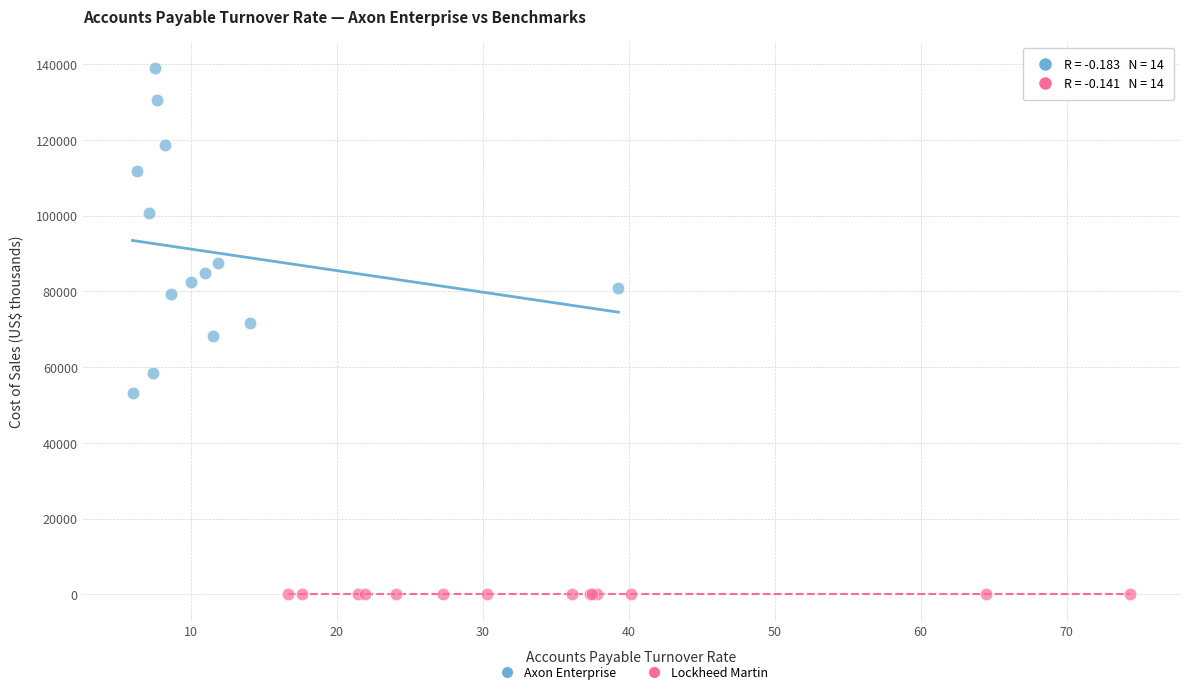

Which series contains the highest Y value?

Axon Enterprise